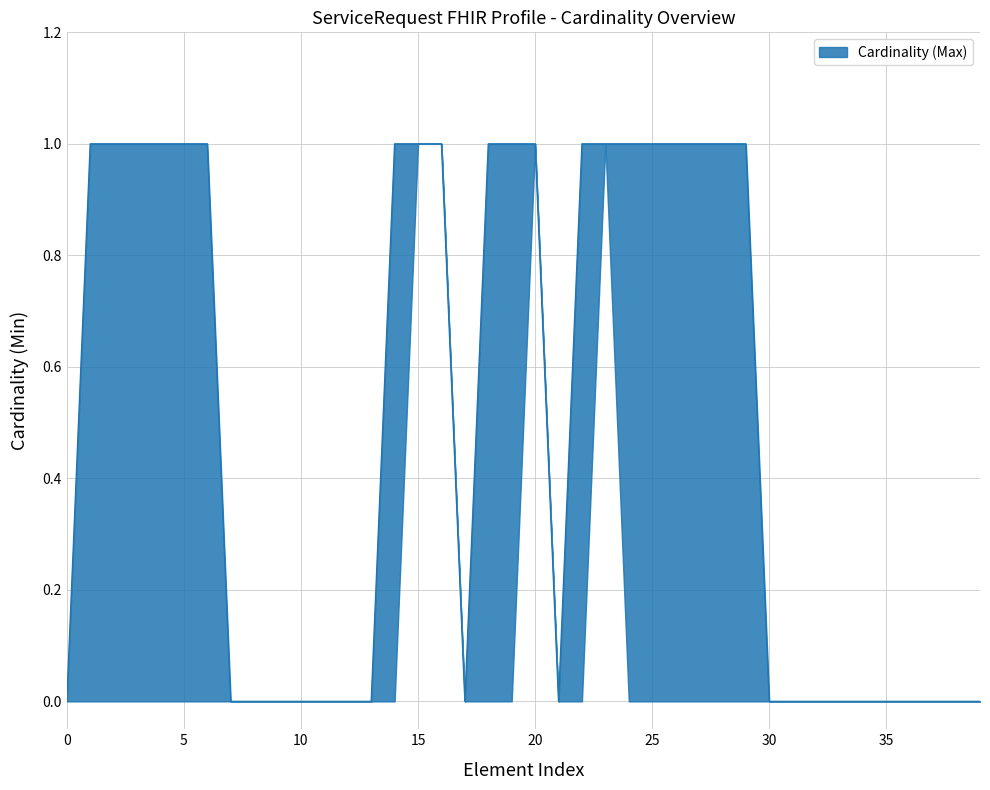

True or false: there are more than 2 points higher than both neighbors.

False